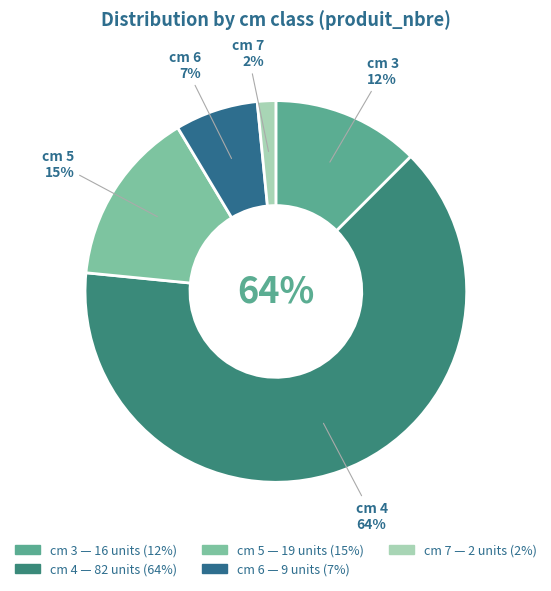

What percentage is the 6 slice, to the nearest percent?

7%